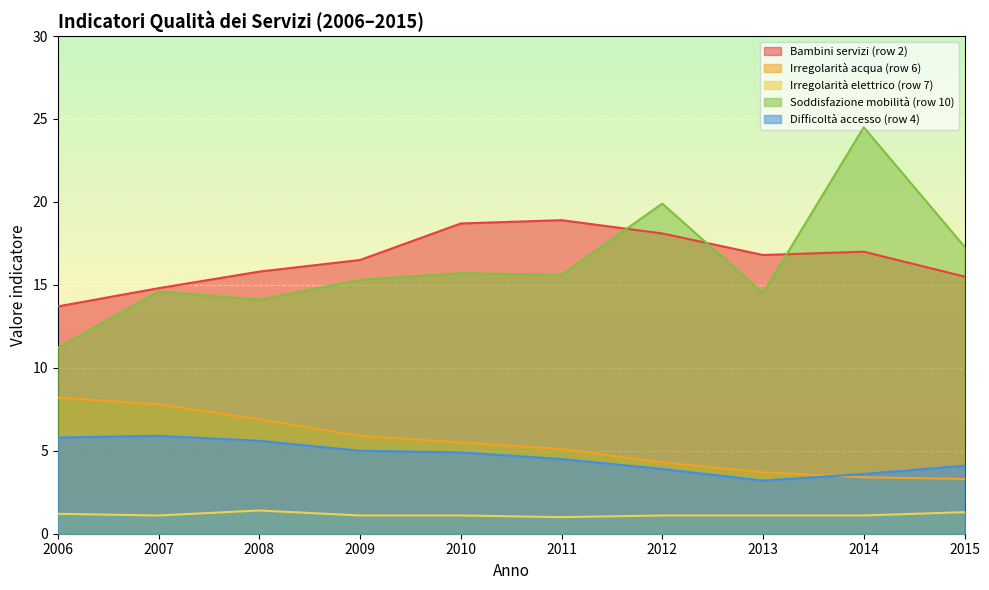

At which label does Irregolarità elettrico (row 7) reach its peak?

2008